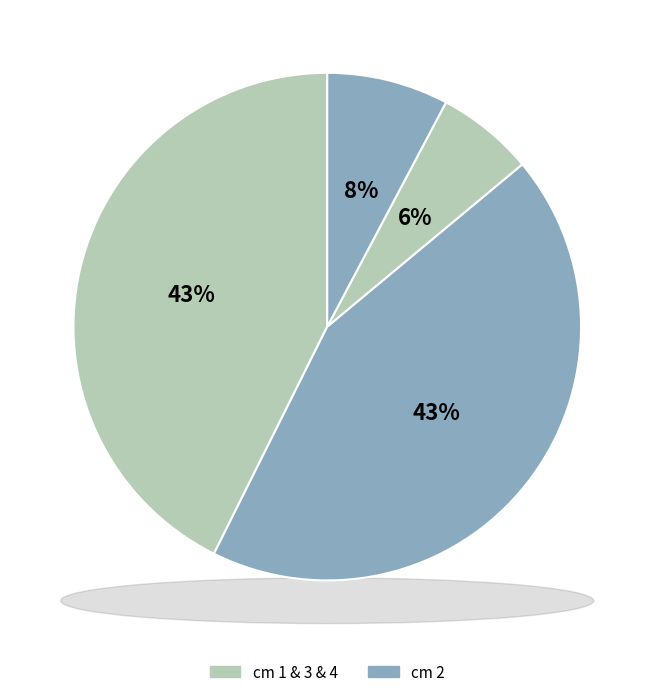

Which has a higher value, 1 or 2?

2